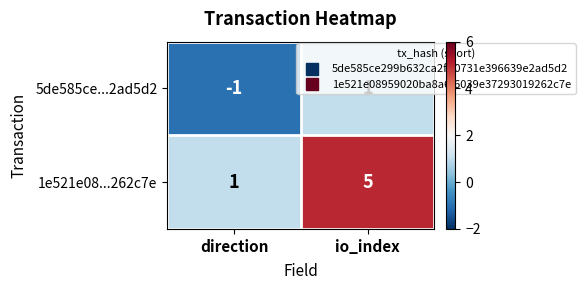

Is it true that 5de585ce...2ad5d2 equals 2 at io_index?

False